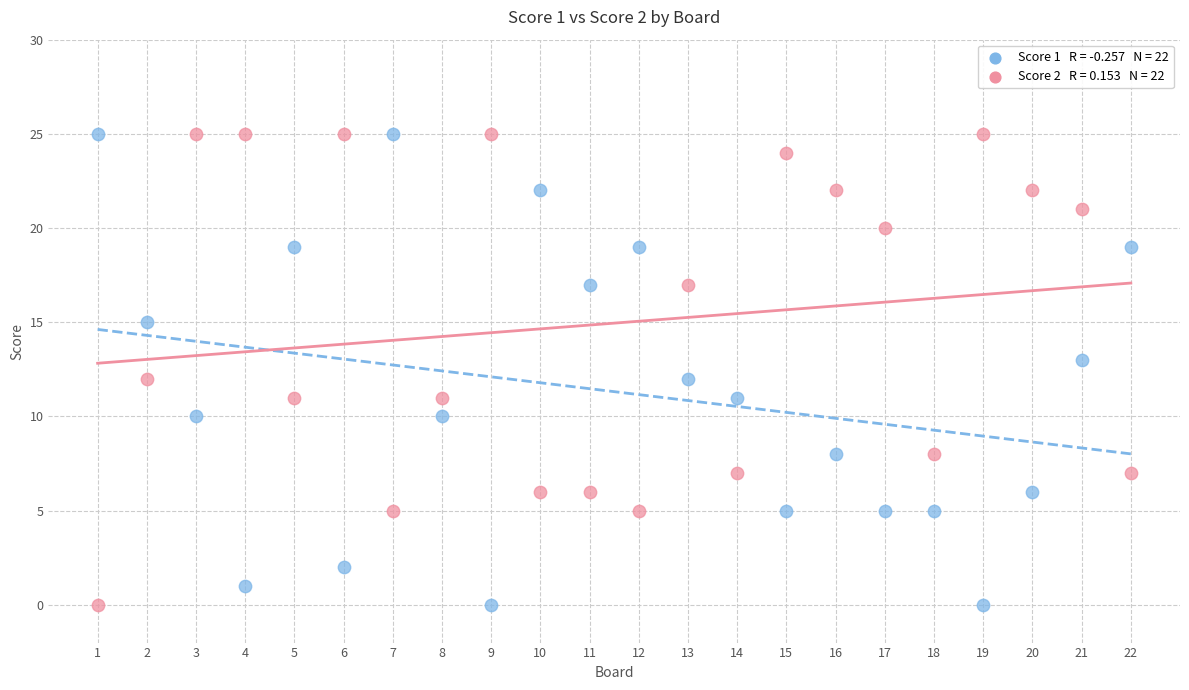

Across all data points, what is the range of Y values (max minus min)?

25